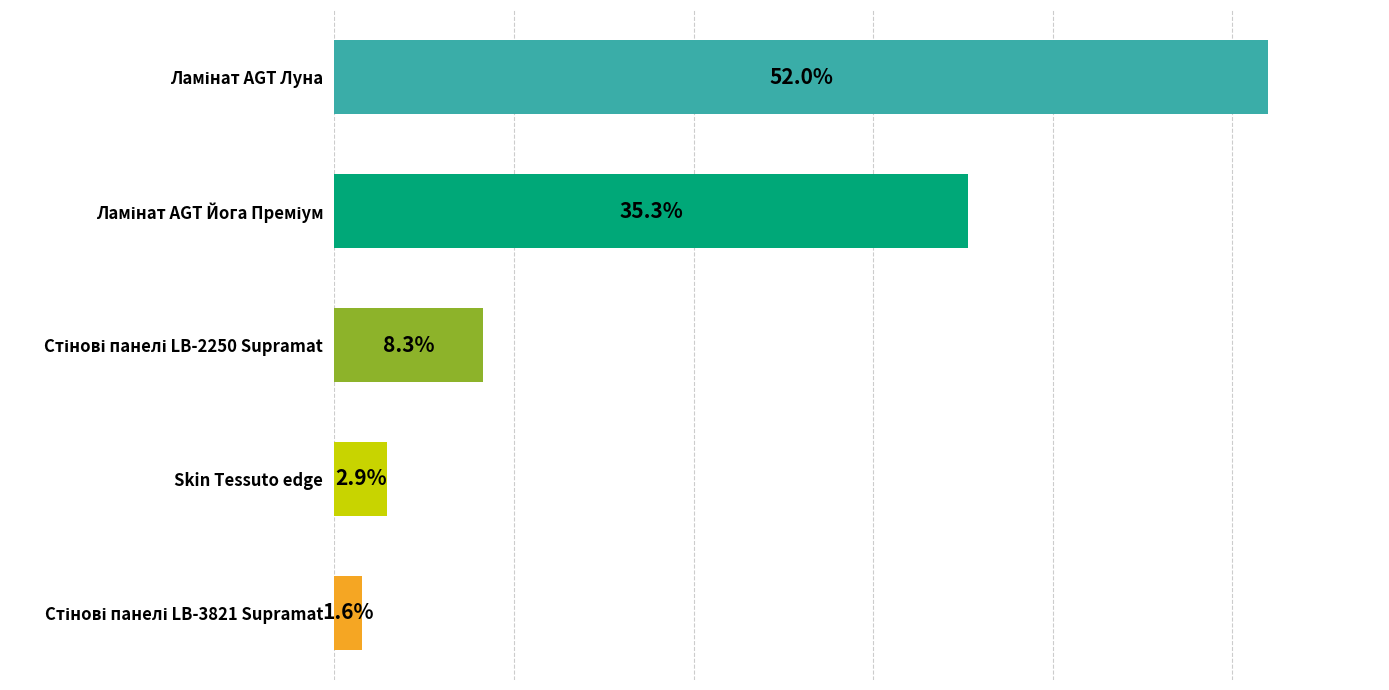

What is the label of the 2nd bar from the bottom?

Skin Tessuto edge